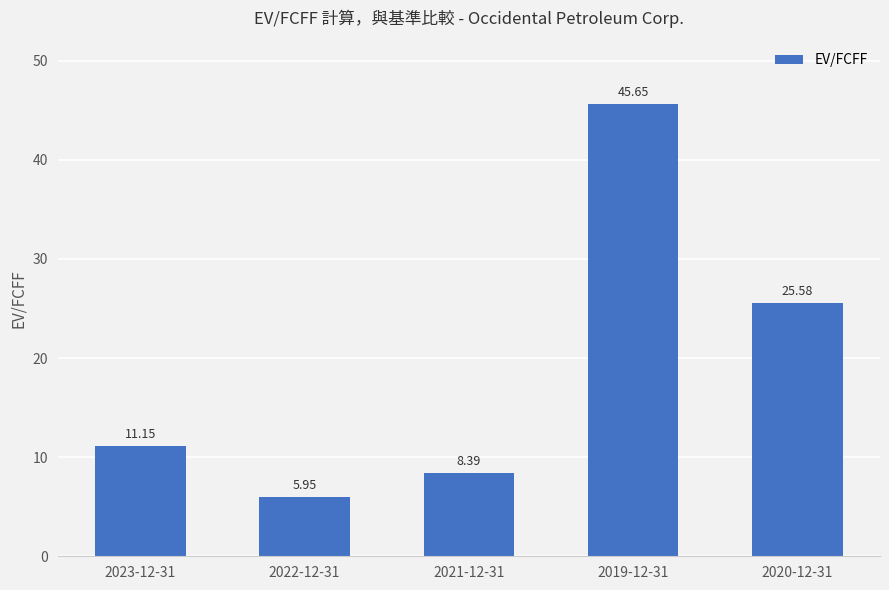

The chart shows a value of 13.2 at 2019-12-31. True or false?

False